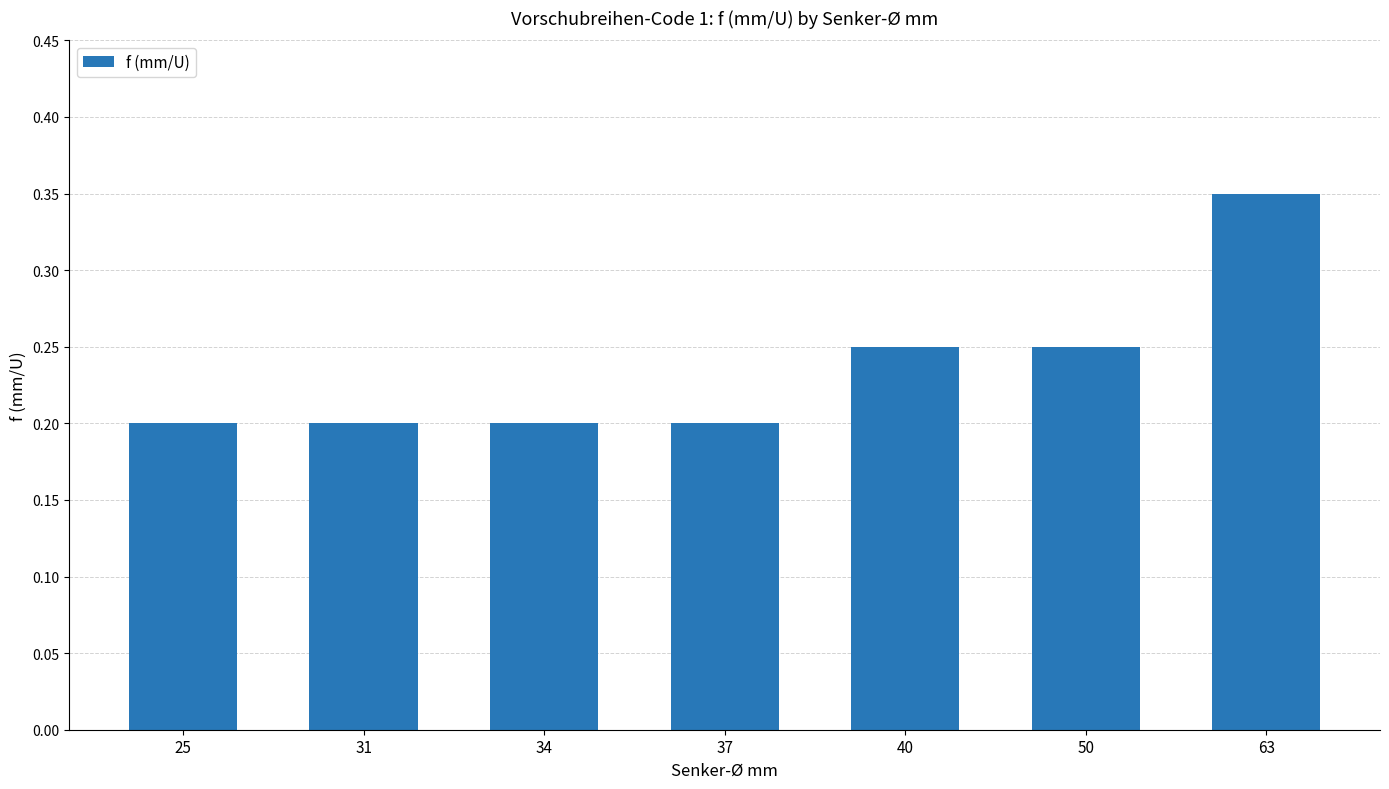

What is the sum of the values at 25 and 40?

0.5